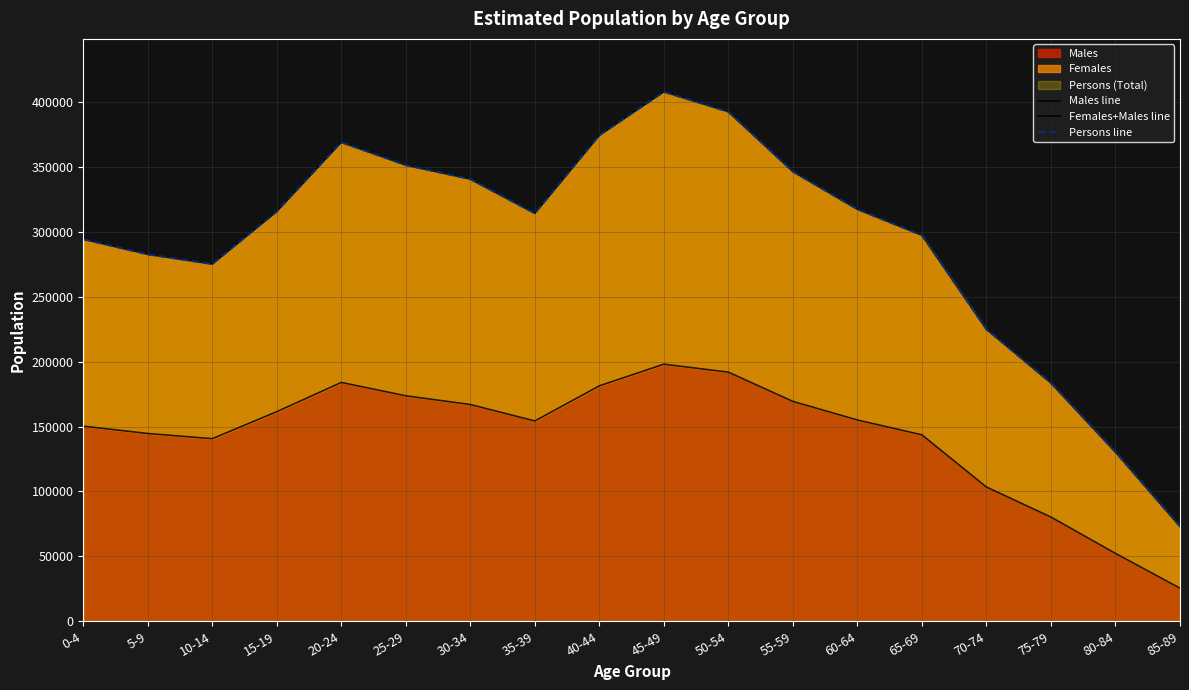

How many lines are shown in the chart?

3